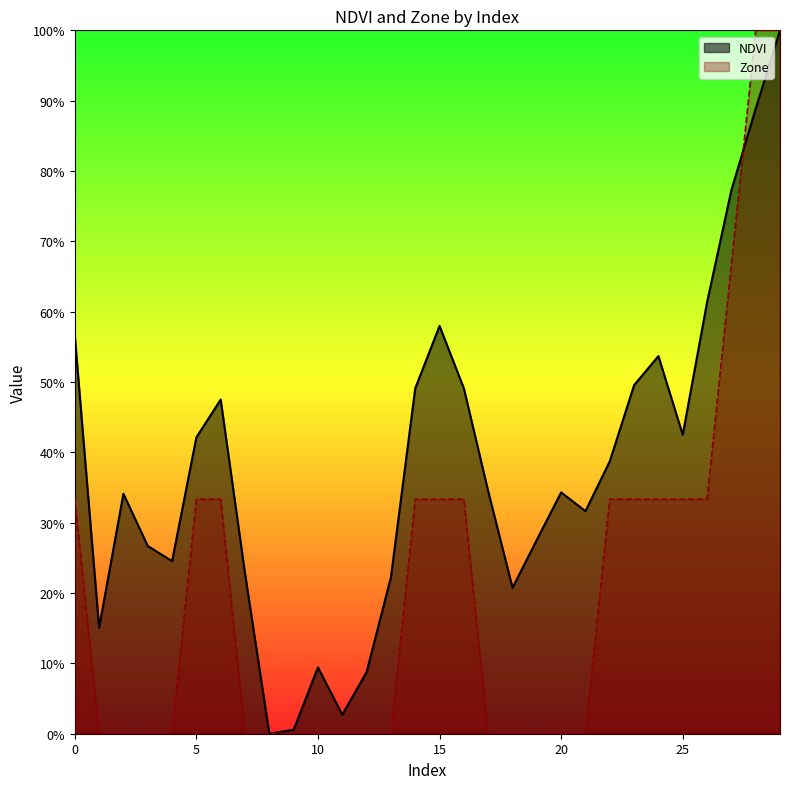

Reading left to right, list all the values displayed in this chart.

NDVI: 0=0.6	1=0.2	2=0.3	3=0.3	4=0.2	5=0.4	6=0.5	7=0.2	8=0.0	9=0.0	10=0.1	11=0.0	12=0.1	13=0.2	14=0.5	15=0.6	16=0.5	17=0.3	18=0.2	19=0.3	20=0.3	21=0.3	22=0.4	23=0.5	24=0.5	25=0.4	26=0.6	27=0.8	28=0.9	29=1.0
Zone: 0=0.3	1=0.0	2=0.0	3=0.0	4=0.0	5=0.3	6=0.3	7=0.0	8=0.0	9=0.0	10=0.0	11=0.0	12=0.0	13=0.0	14=0.3	15=0.3	16=0.3	17=0.0	18=0.0	19=0.0	20=0.0	21=0.0	22=0.3	23=0.3	24=0.3	25=0.3	26=0.3	27=0.7	28=1.0	29=1.0